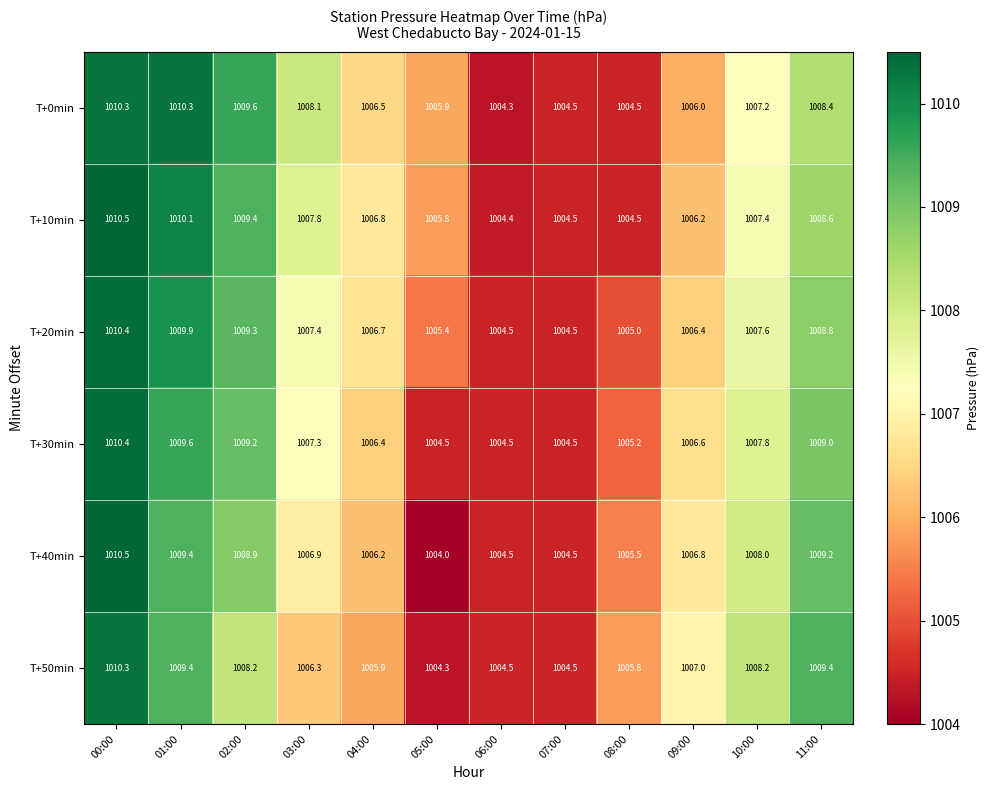

At which category is the sum across all series the highest?

00:00